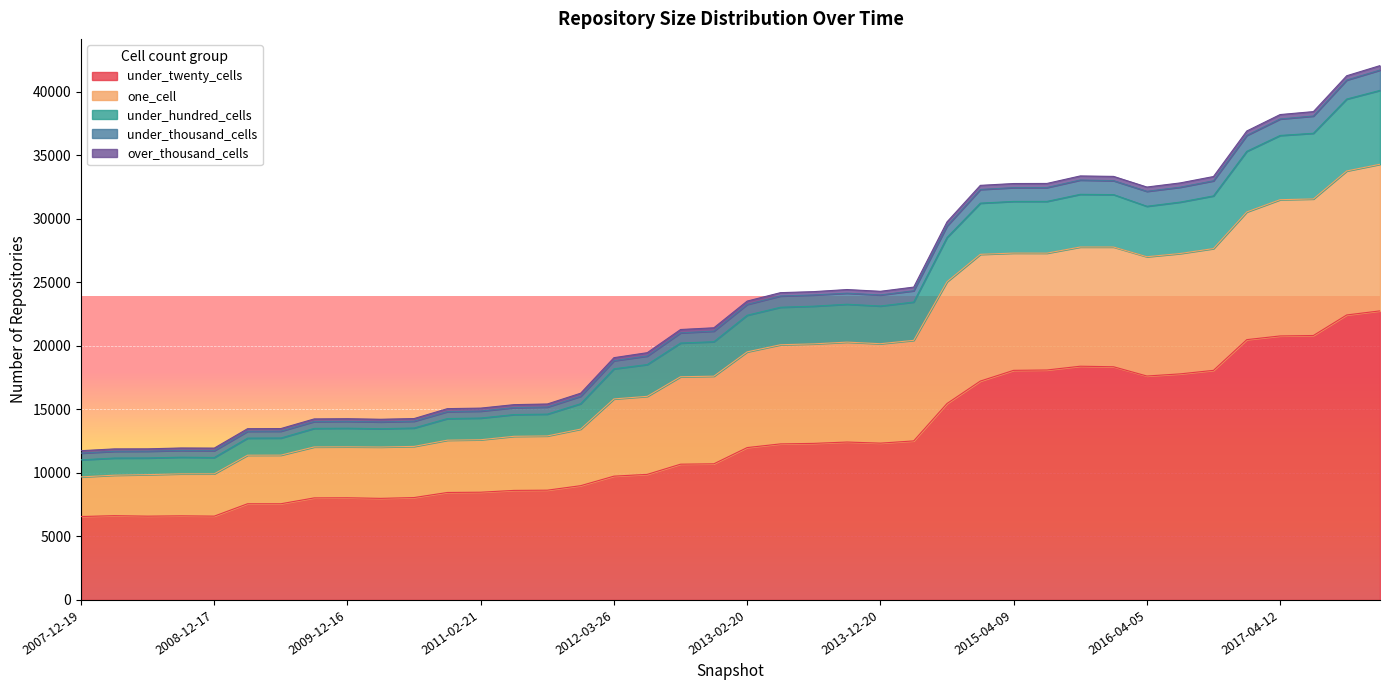

What is the lowest value of the under_twenty_cells series?

6568